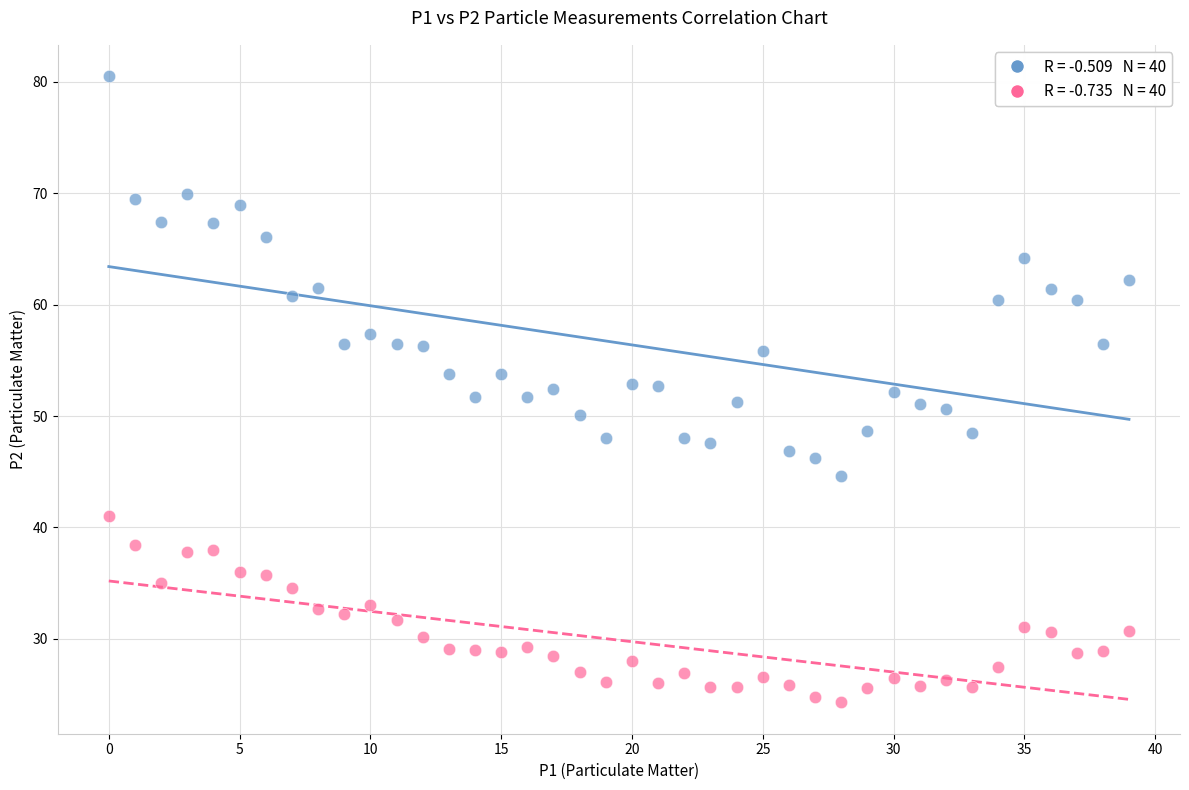

Across all data points, what is the range of Y values (max minus min)?

56.2